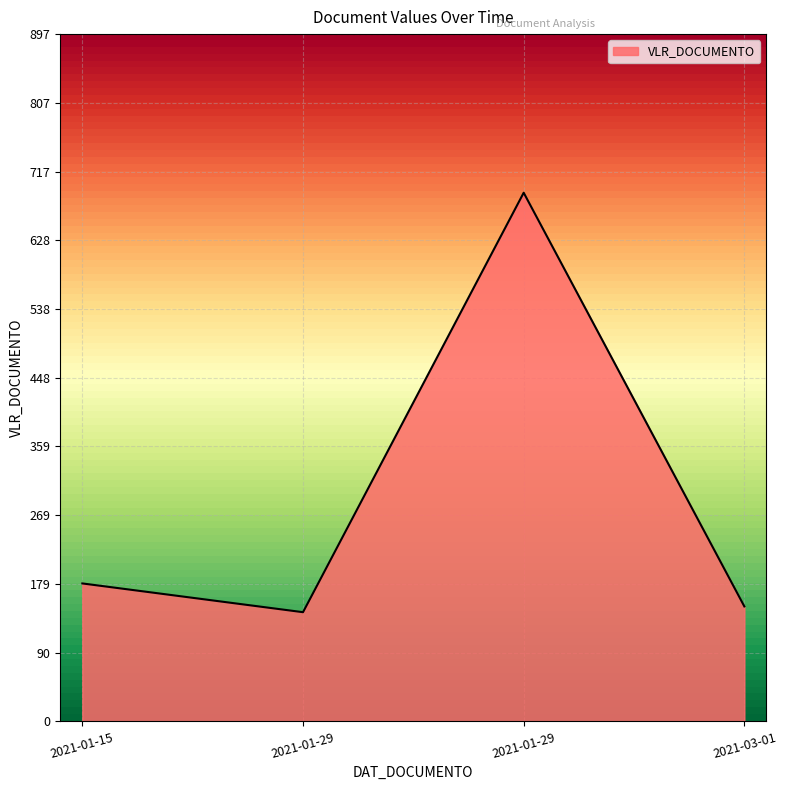

Reading left to right, transcribe all the data shown in this chart.

180.0	142.5	689.7	150.0